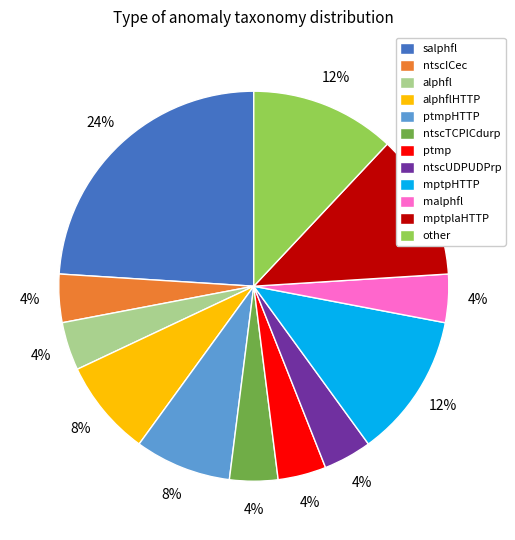

Does any single category account for the majority?

No